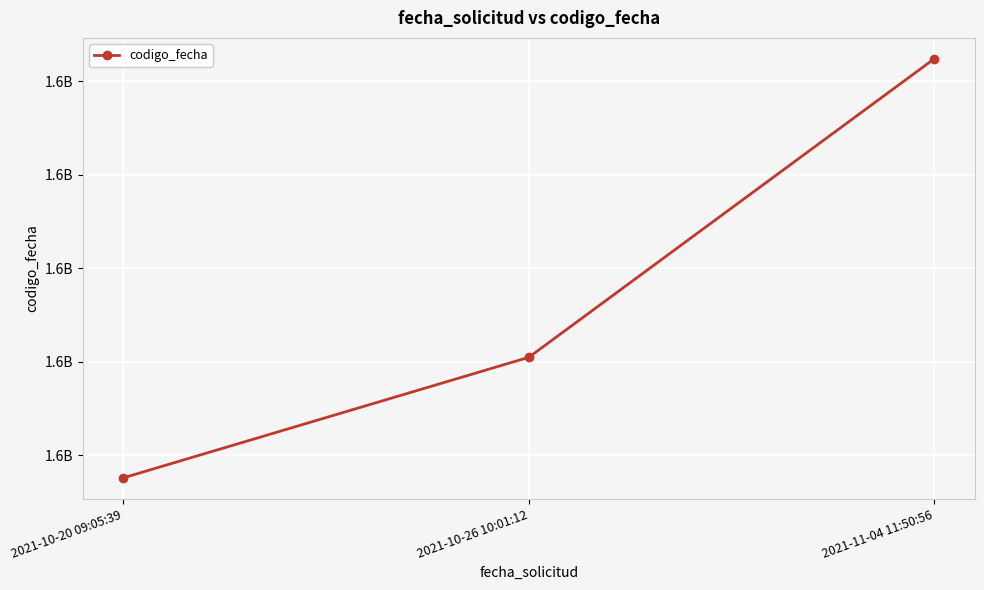

Approximately how many times larger is the value at 2021-11-04 11:50:56 compared to 2021-10-26 10:01:12?

1.0